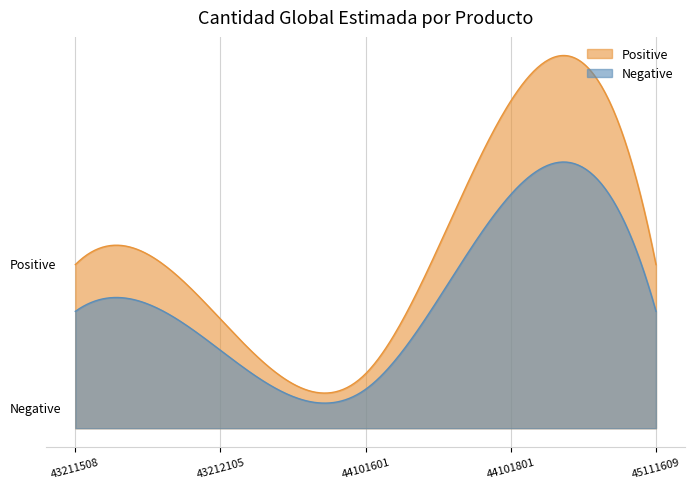

At which category does the chart reach its peak across all series?

44101801